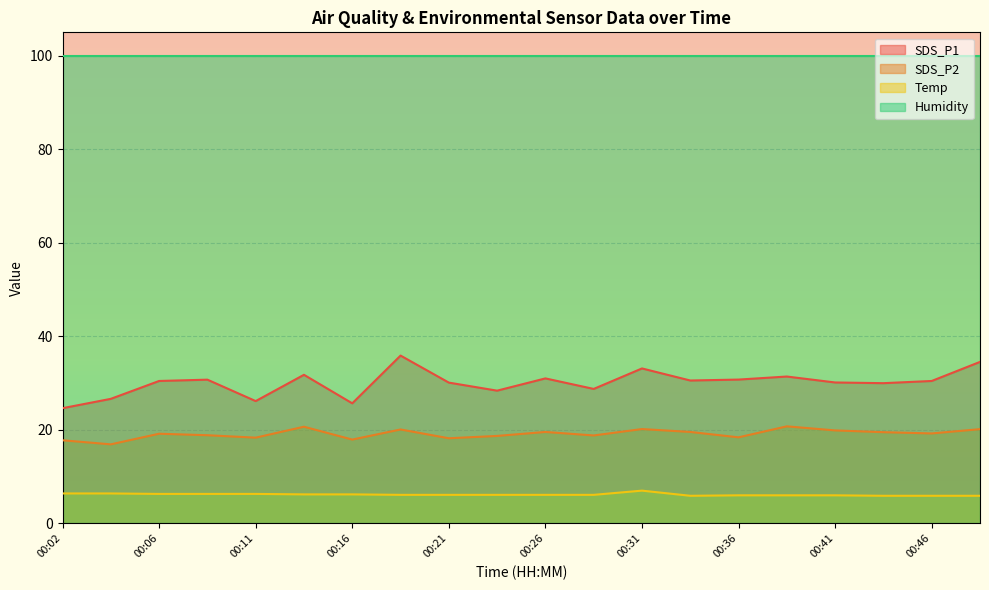

What is the maximum value shown in the chart?

99.9